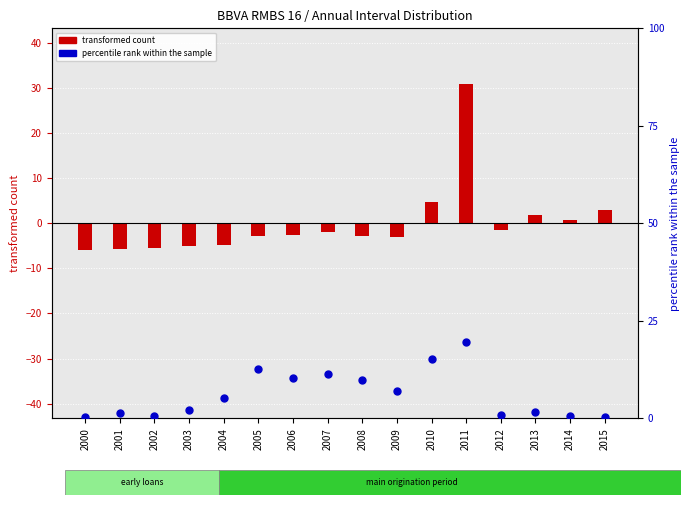

What is the total value across all series at 2011?

50.5